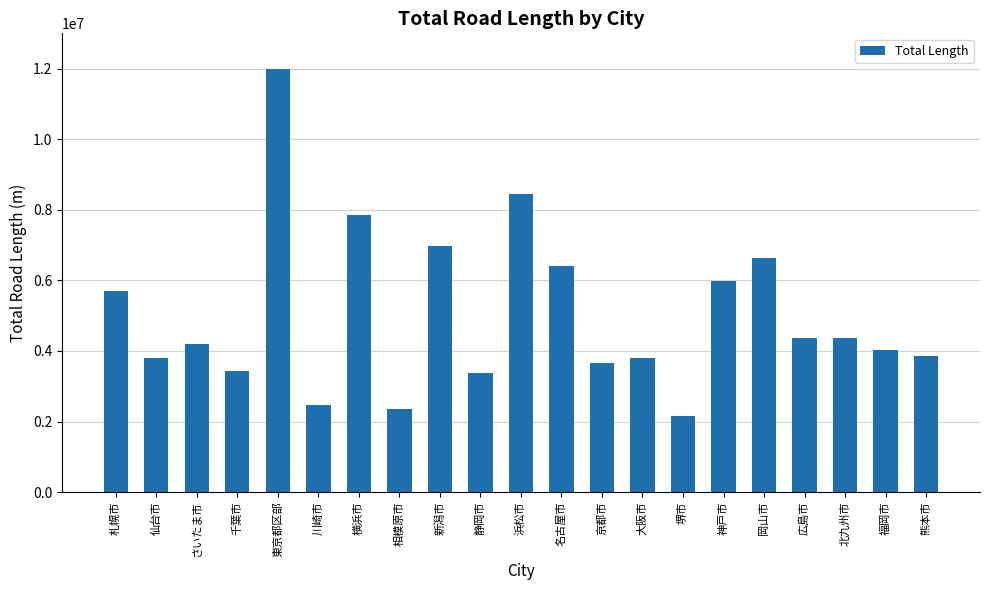

Are the bars horizontal?

No